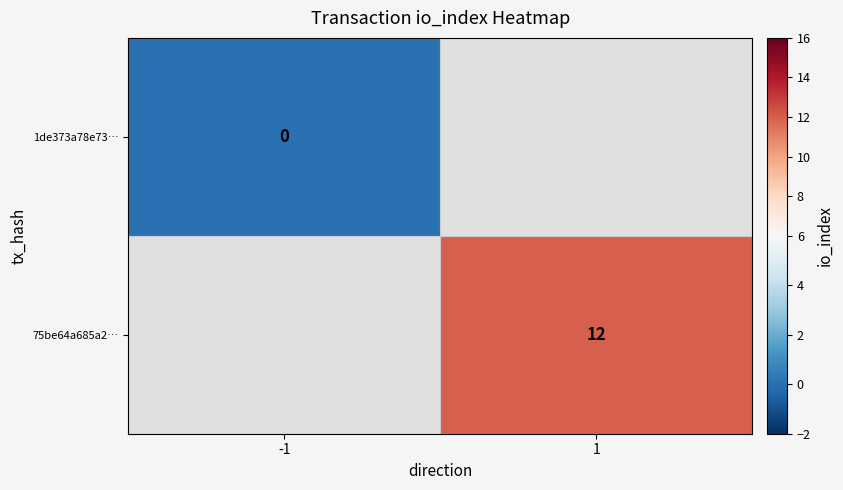

The 75be64a685a2… series shows 20.7 at 1. True or false?

False